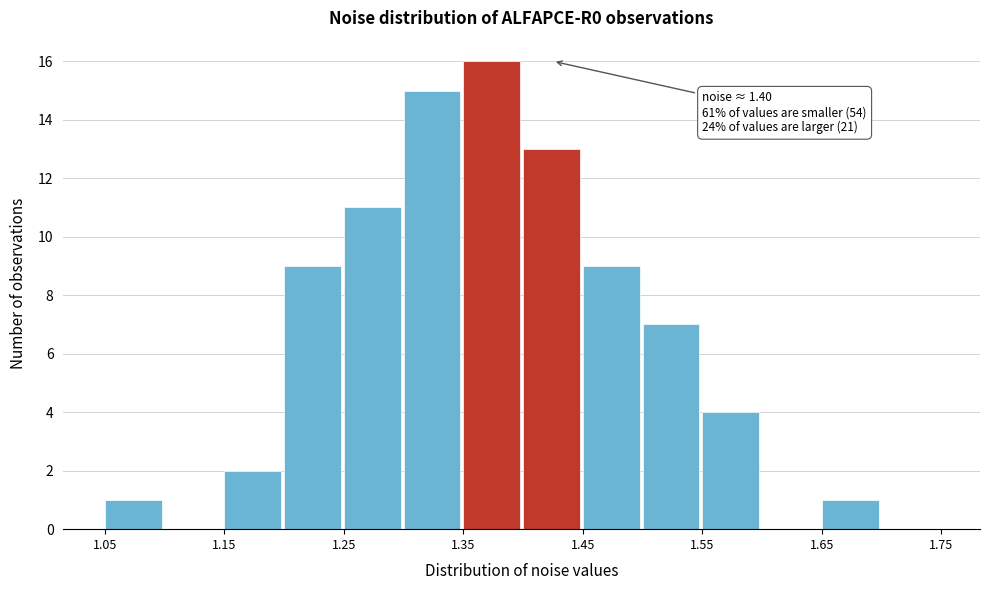

Over which range of the x-axis is the bar tallest?

1.35 to 1.40